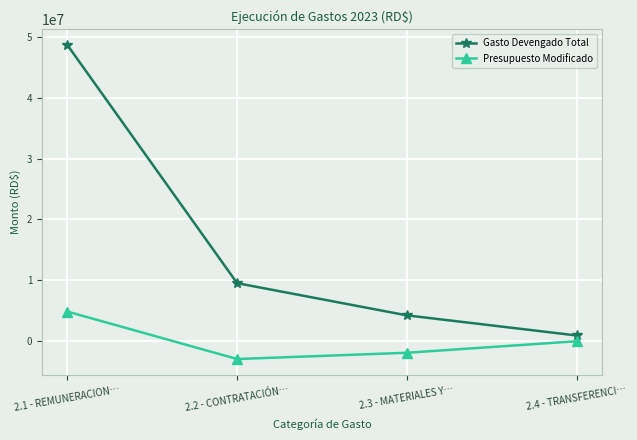

How many values in the Gasto Devengado Total series exceed 9532776?

2